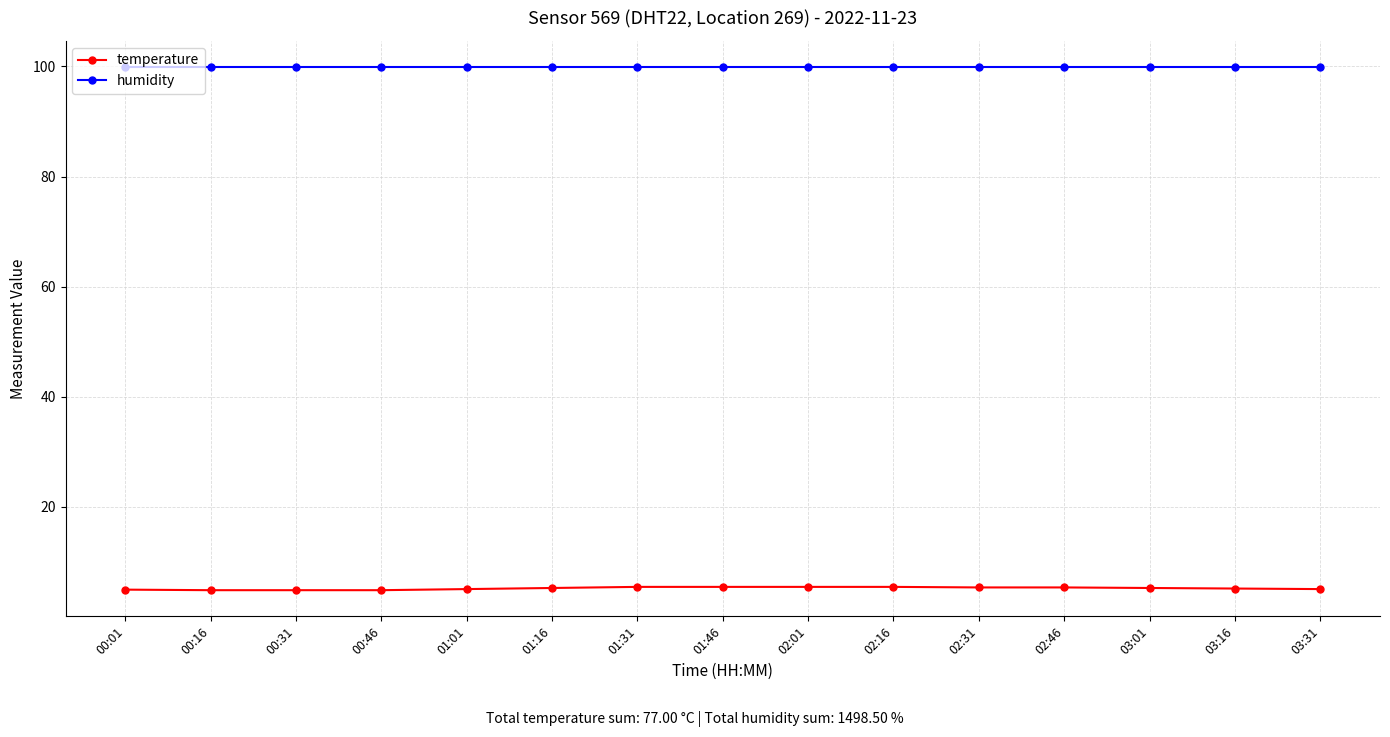

What is the difference between the highest and lowest values at 00:01?

95.0